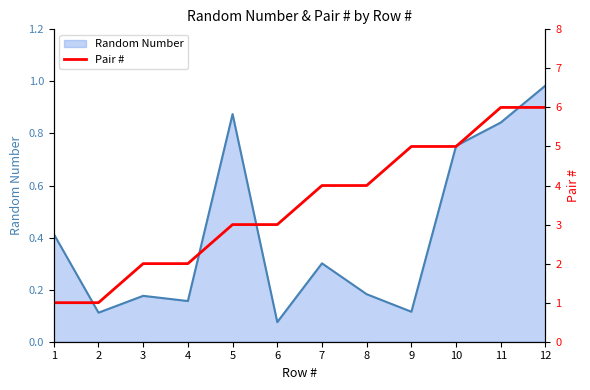

Where is Random Number nearest to the value 0?

6